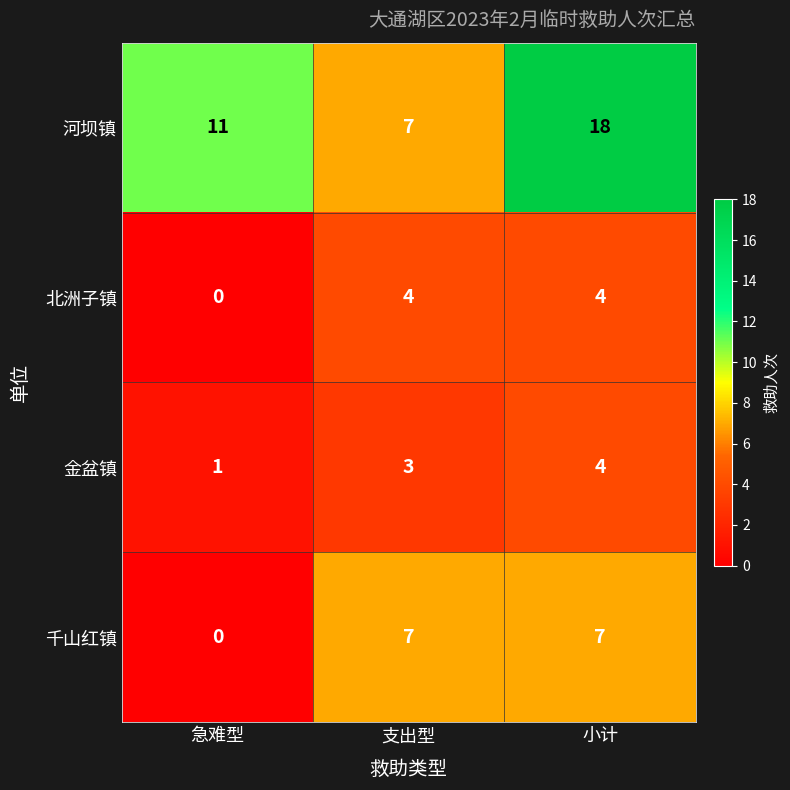

How many 金盆镇 values are between 1 and 4?

3